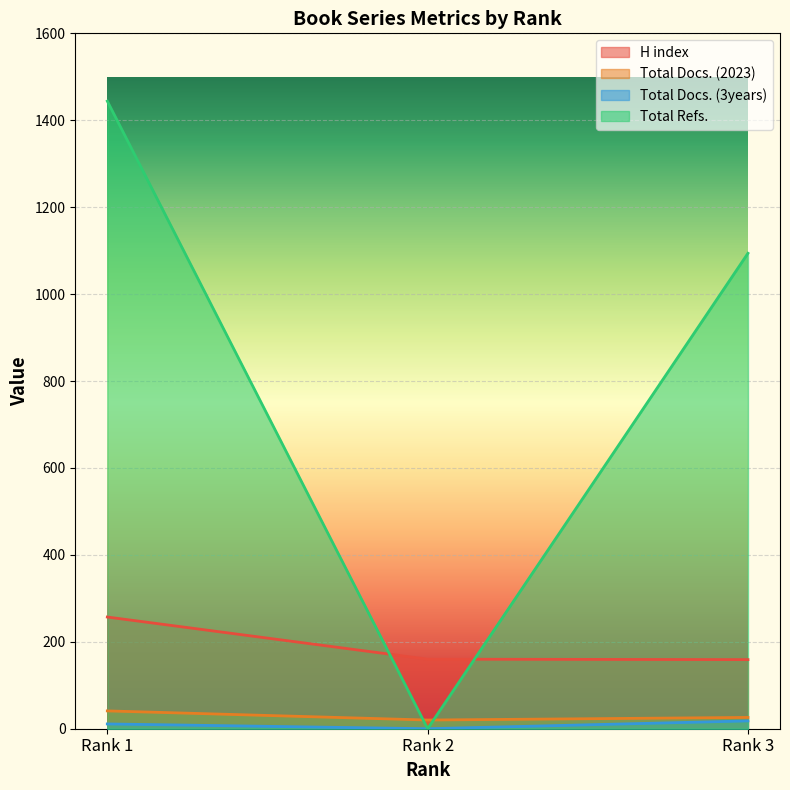

The Total Docs. (3years) series shows 18 at Rank 3. True or false?

True